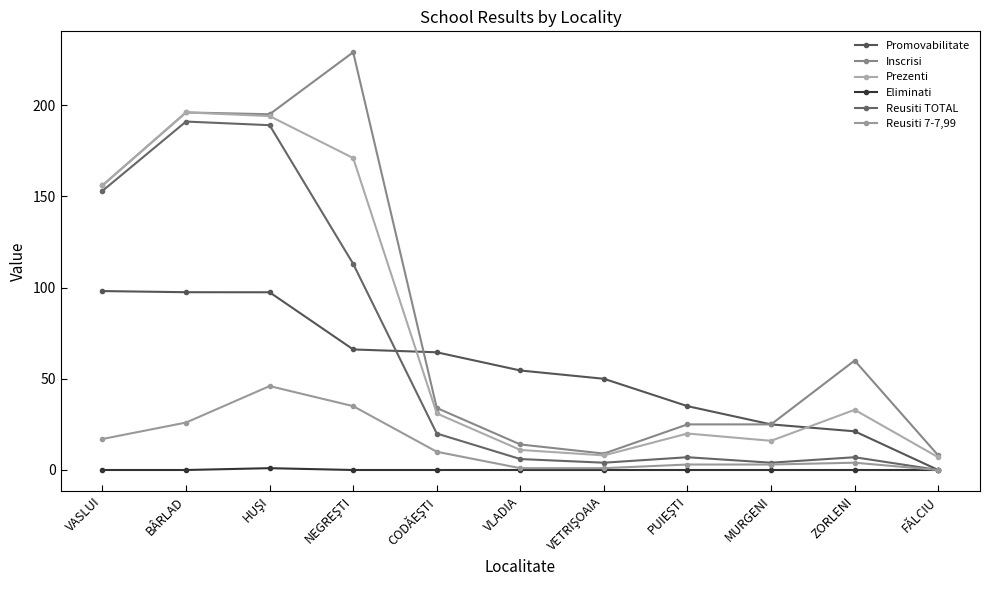

Which category has the highest value in the Reusiti 7-7,99 series?

HUŞI